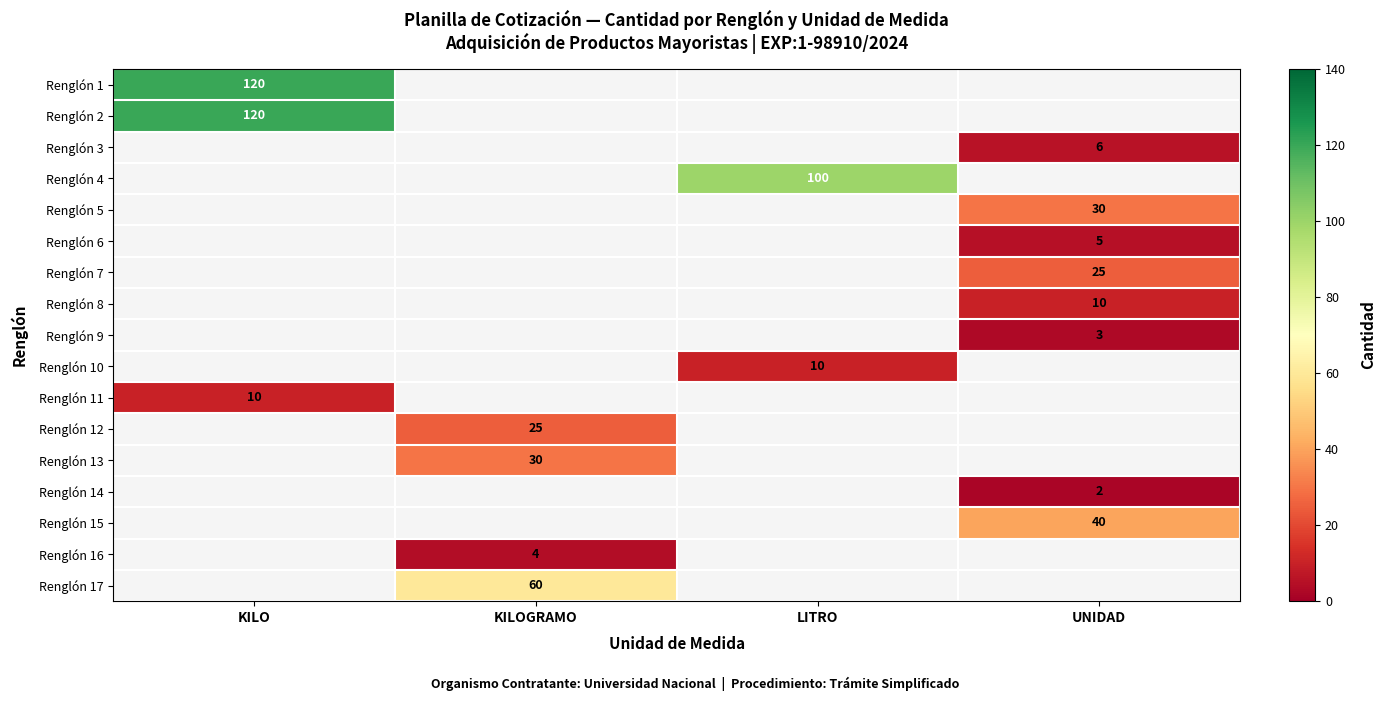

The Renglón 5 series shows 30 at UNIDAD. True or false?

True